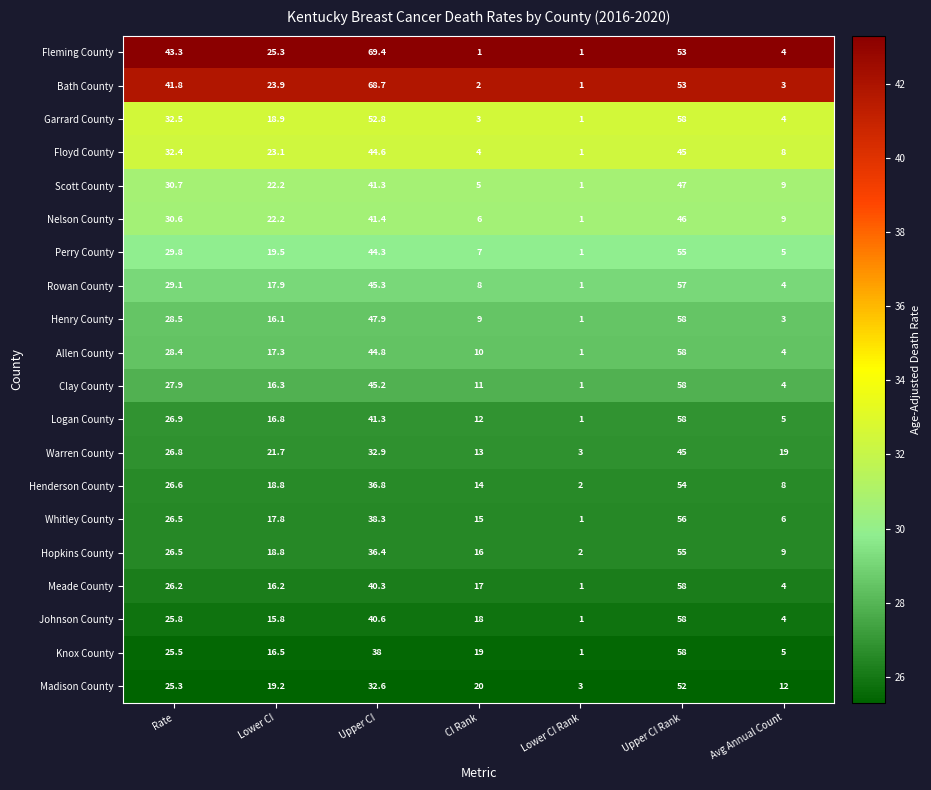

Which series has the largest total across all categories?

Fleming County